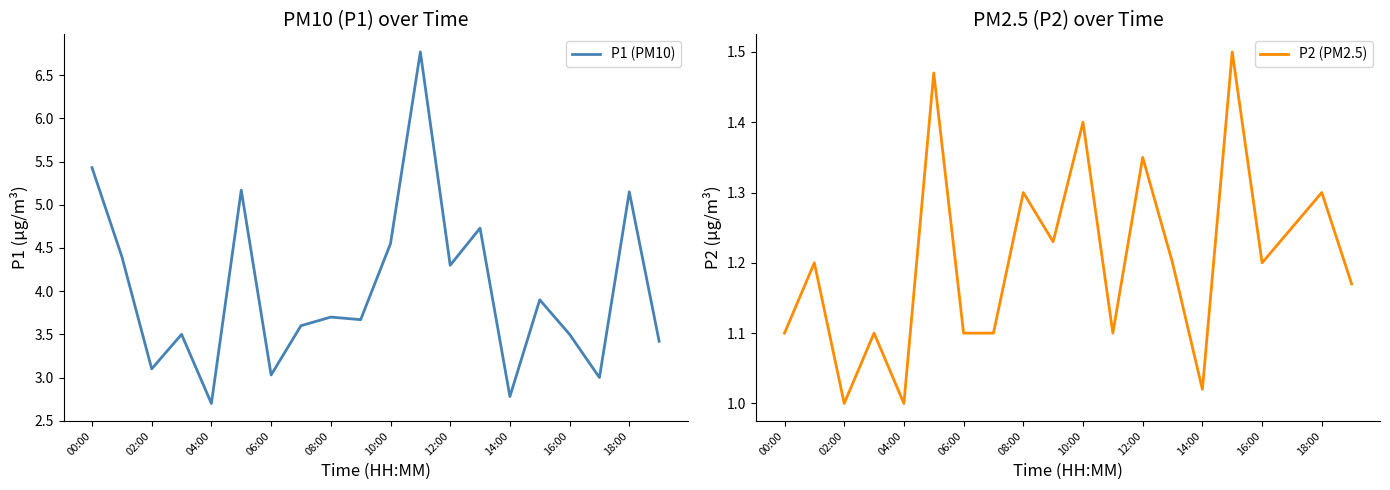

What is the minimum value for P1 (PM10)?

2.7